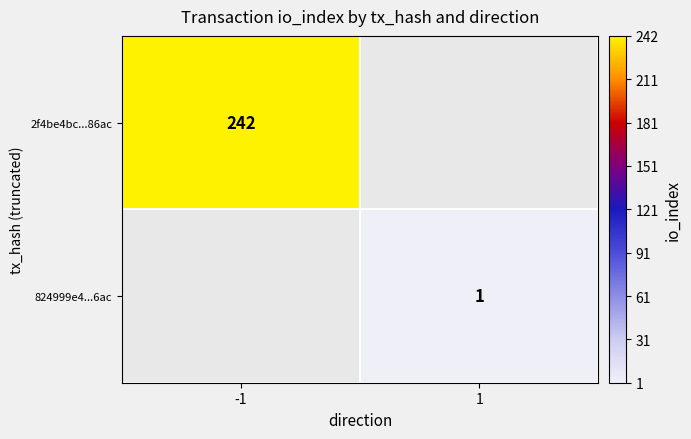

Count the number of categories in the chart.

2